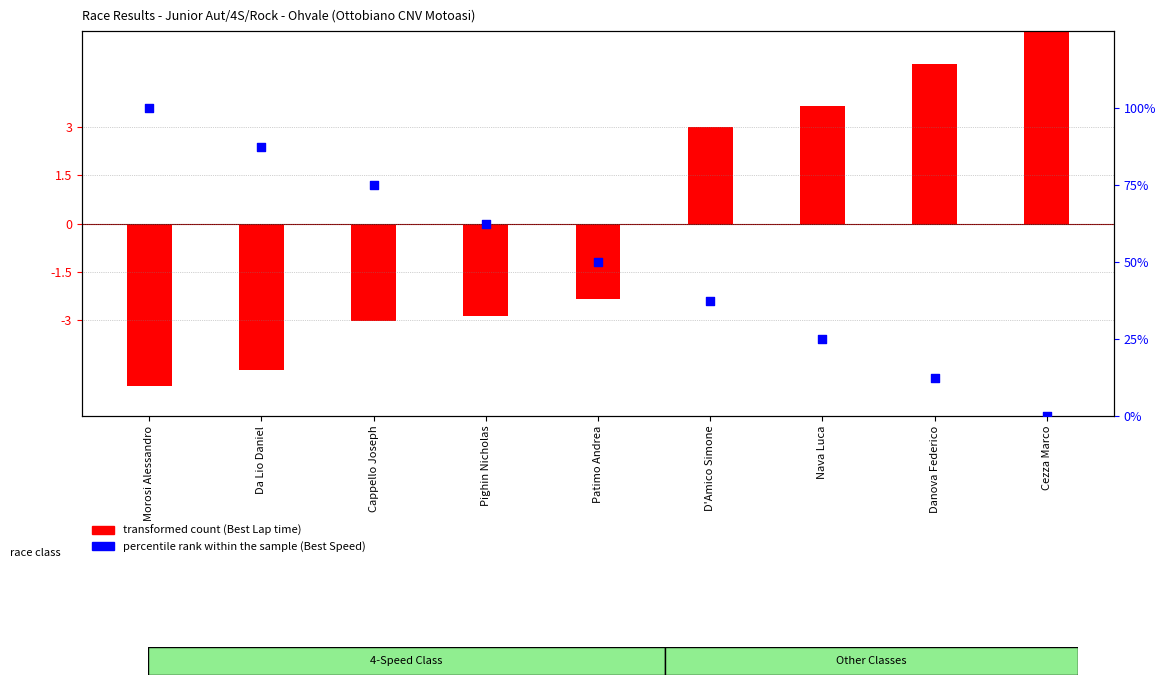

Which series contains the lowest Y value?

transformed count (Best Lap Time)